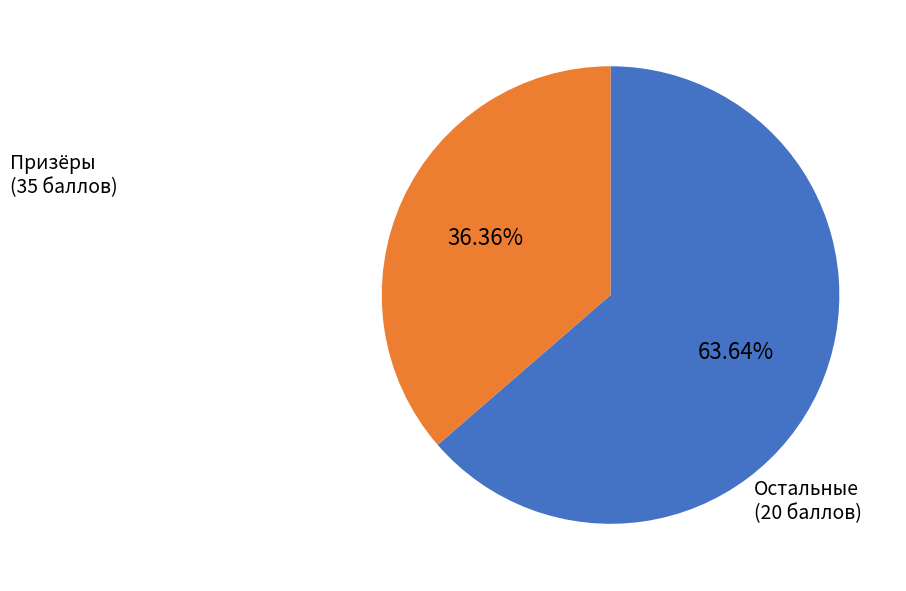

Count the number of slices in the pie.

2